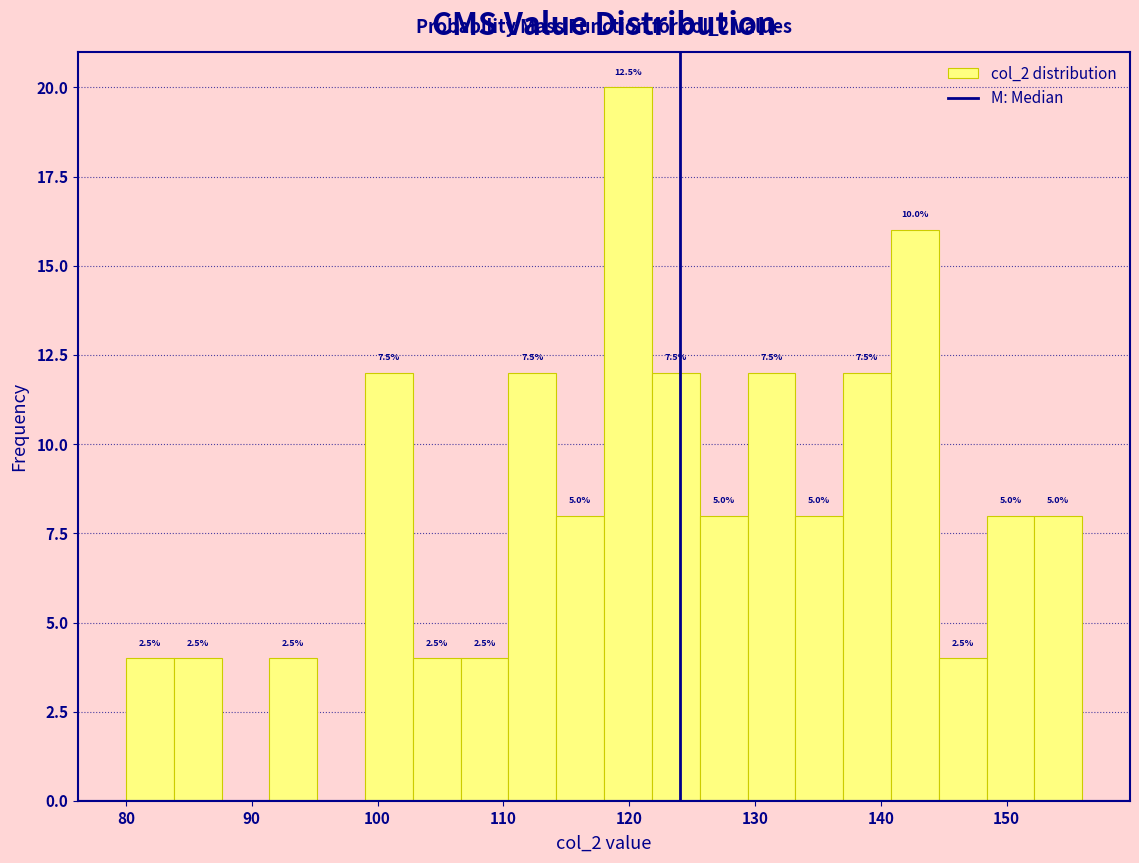

Around what value on the x-axis is the tallest bar? Give the approximate position of its centre, as read against the axis.

120